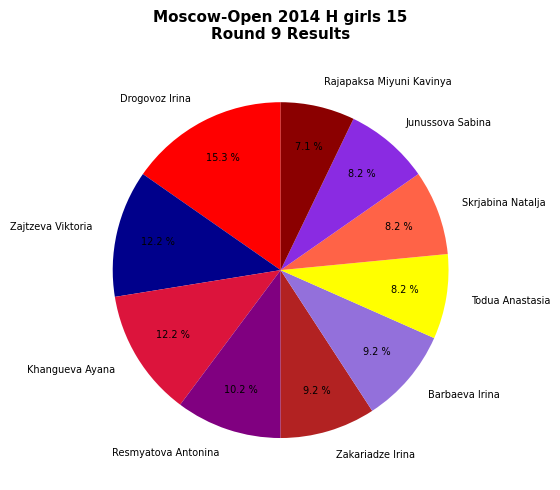

Is there a majority slice in this chart?

No